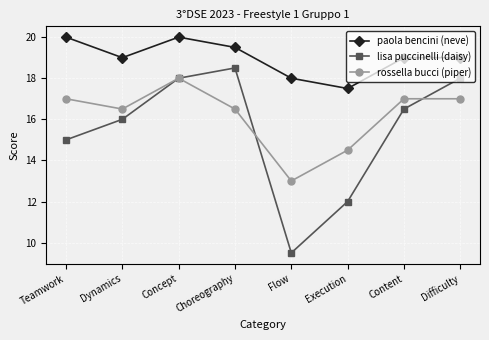

What is the label of the 6th point from the left?

Execution